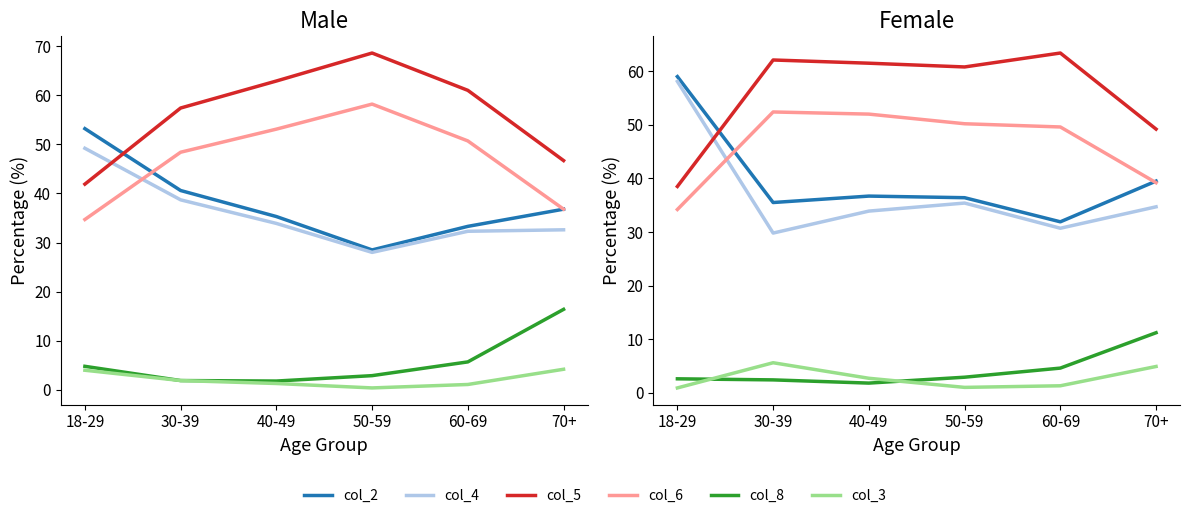

What is the difference between the col_3 values at 40-49 and 50-59?

1.7